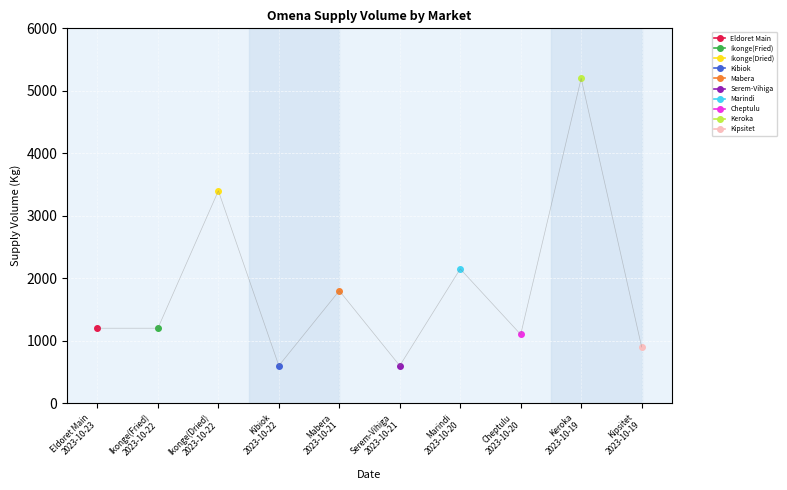

What is the ratio of the value at Eldoret Main 2023-10-23 to the value at Cheptulu 2023-10-20?

1.1